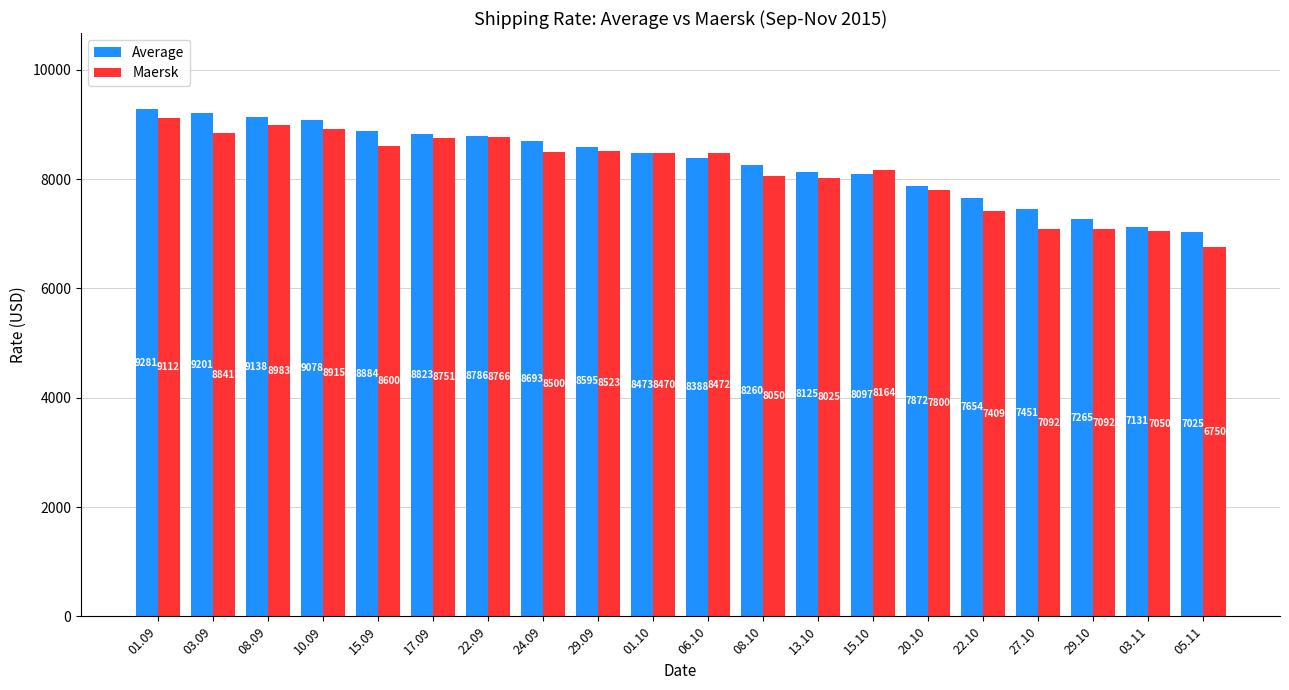

At 29.09, list the series in order from largest to smallest.

Average, Maersk